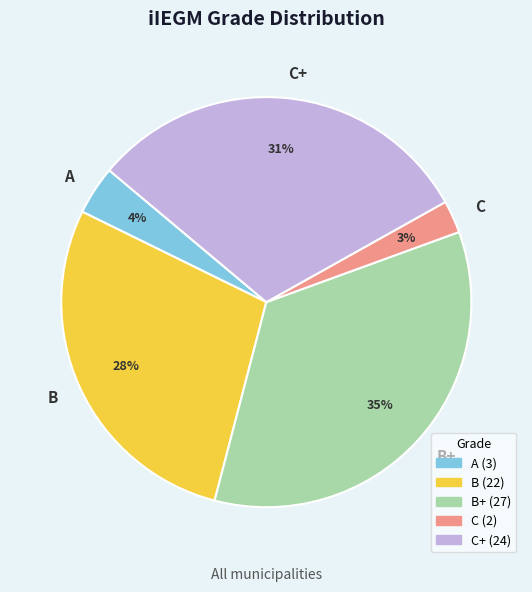

How many segments does this pie chart have?

5